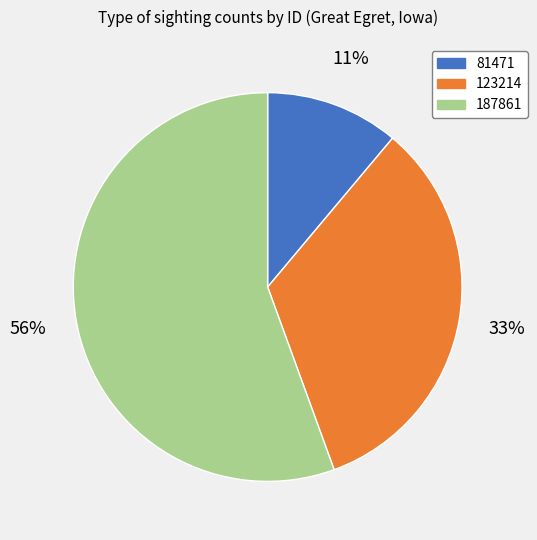

Does any single category account for the majority?

Yes